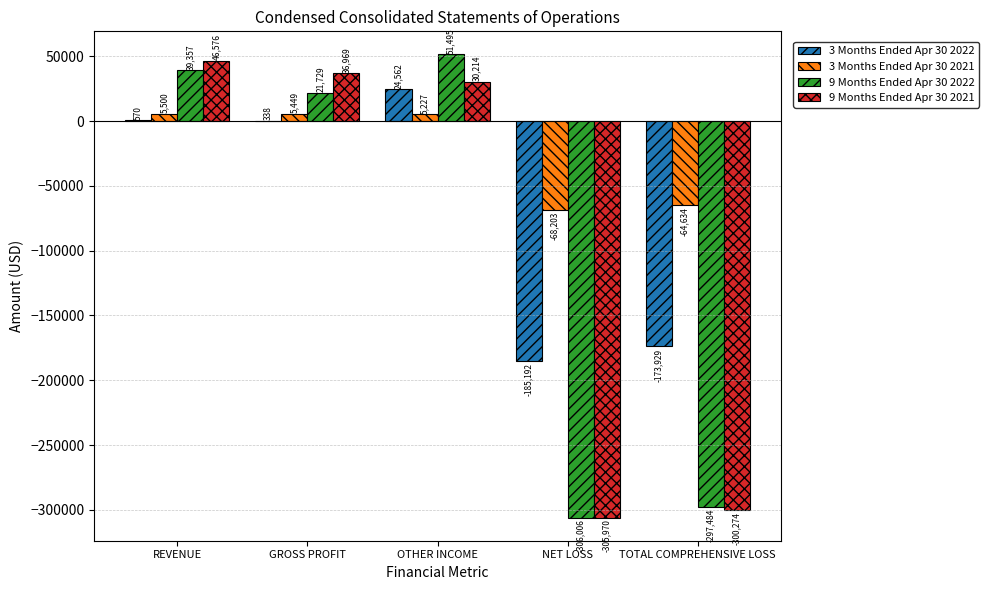

What is the sum of all 3 Months Ended Apr 30 2021 values?

-116661